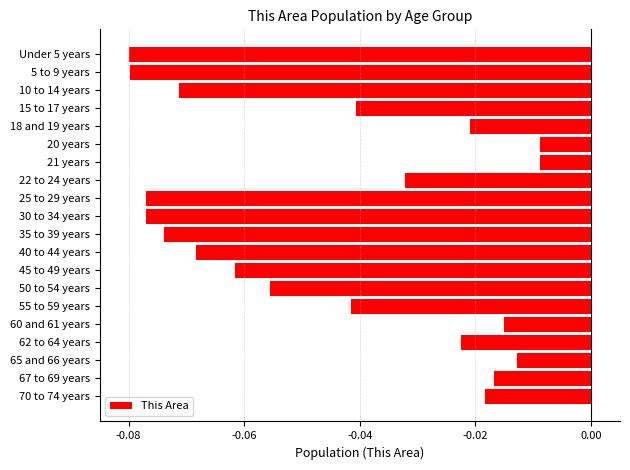

Does the chart contain stacked bars?

No